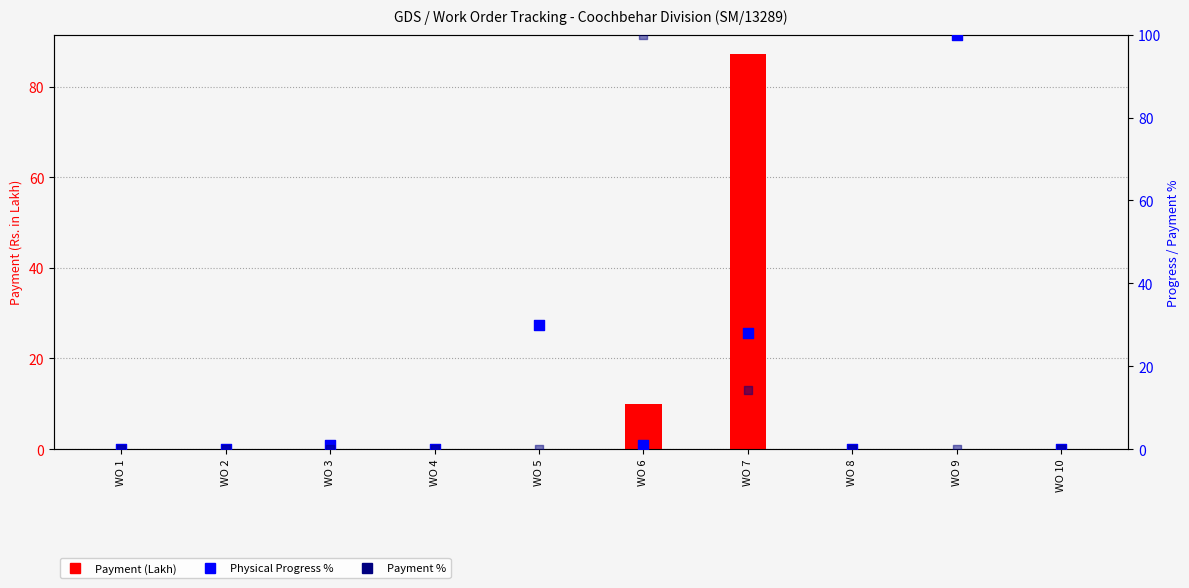

Is the value of Physical Progress % at WO 2 greater than the value of Payment (Lakh) at WO 5?

No